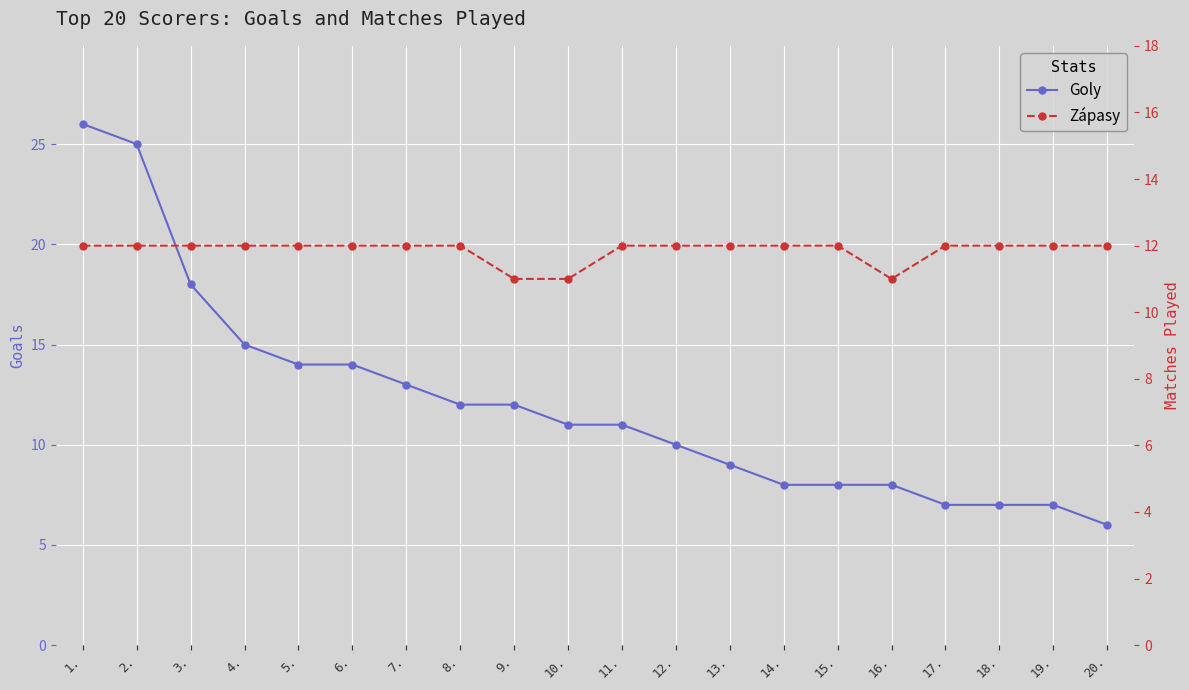

At which label does Goly reach its minimum?

20.